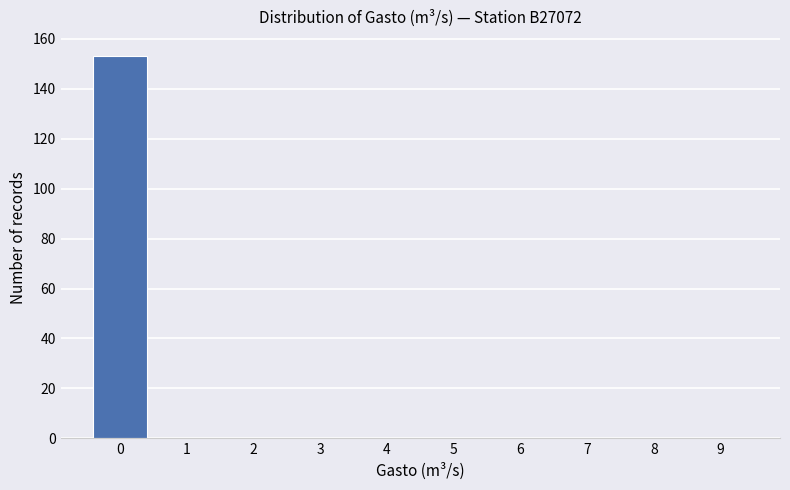

Reading left to right, extract all data points from this chart.

0=153	1=0	2=0	3=0	4=0	5=0	6=0	7=0	8=0	9=0